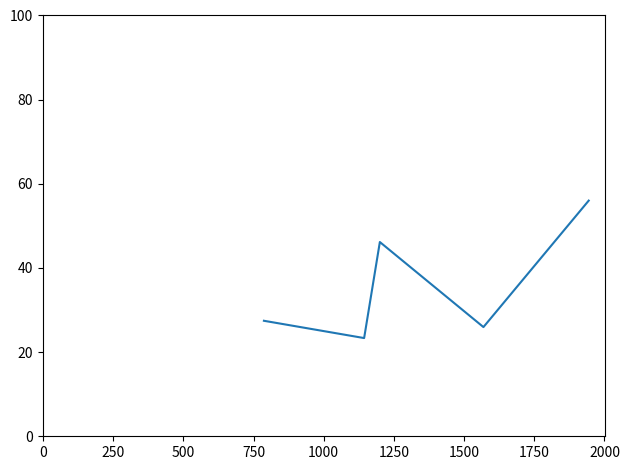

What is the greatest value displayed?

56.0